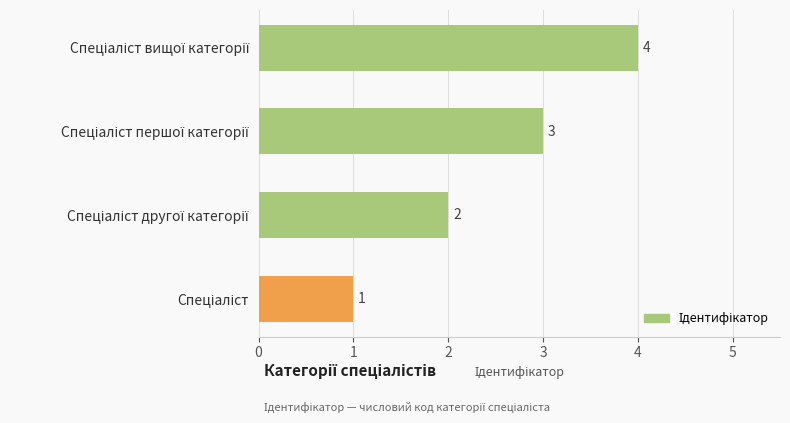

Count the values in the range 2 to 4.

3